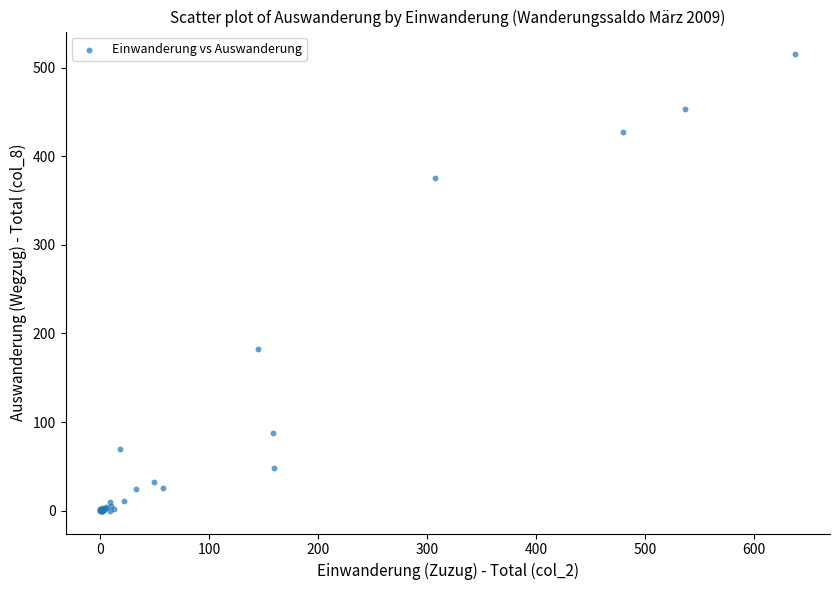

What Y value in the scatter plot is closest to 257?

182